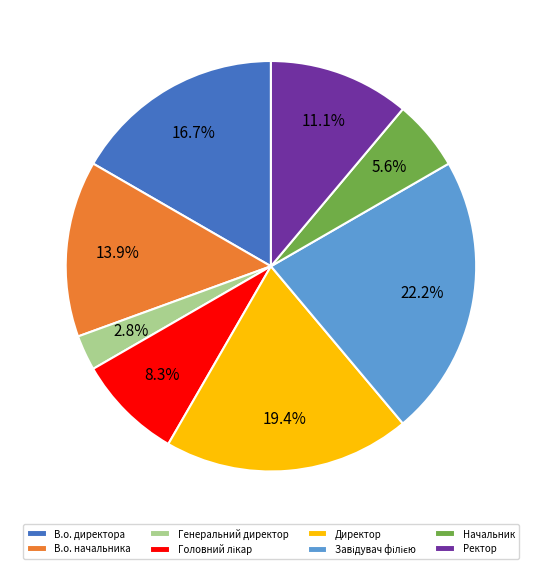

Which slice is the smallest?

Генеральний директор